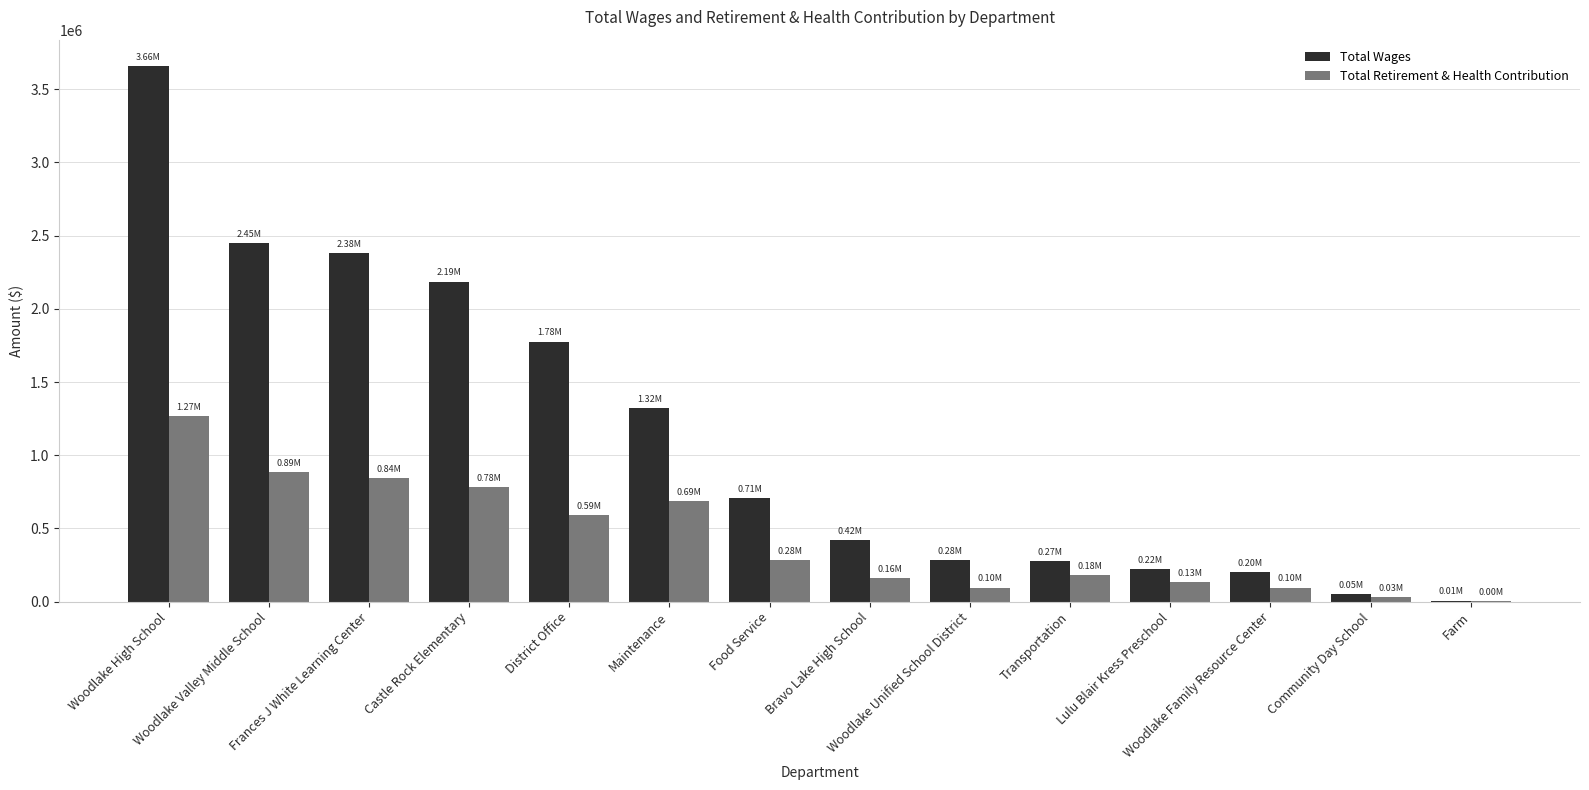

At which label does Total Wages reach its peak?

Woodlake High School